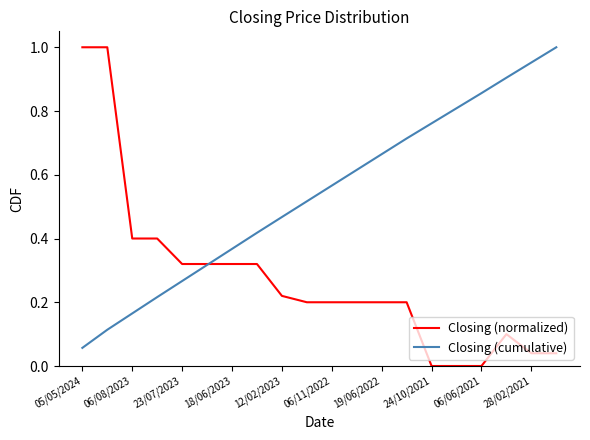

Which series has the widest spread of values?

Closing (normalized)